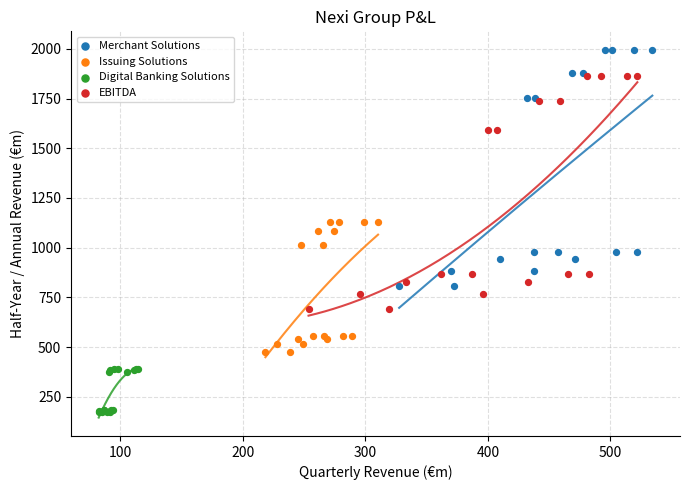

Which series contains the highest Y value?

Merchant Solutions